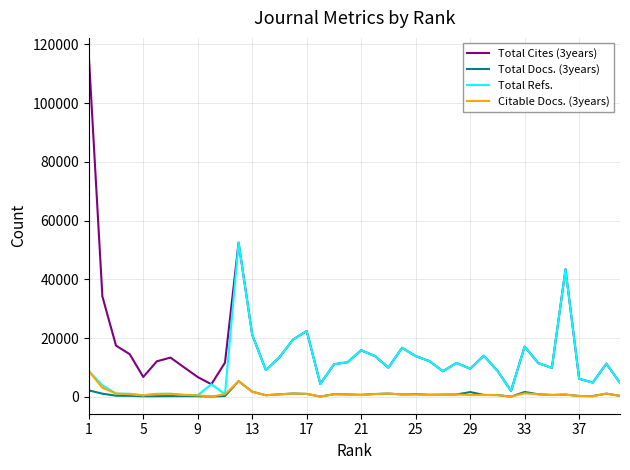

True or false: Total Refs. has more than 1 interior local peaks.

True